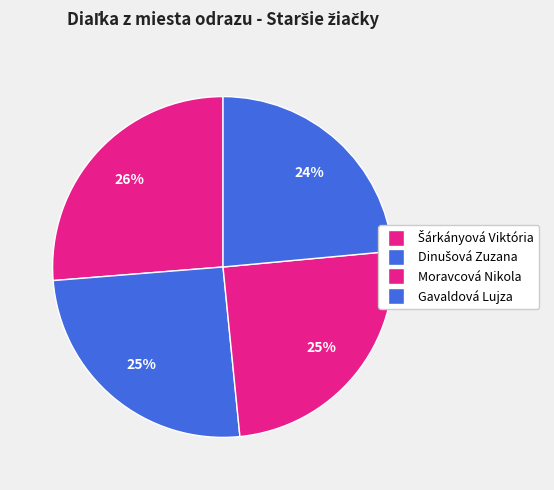

How many slices are in this pie chart?

4